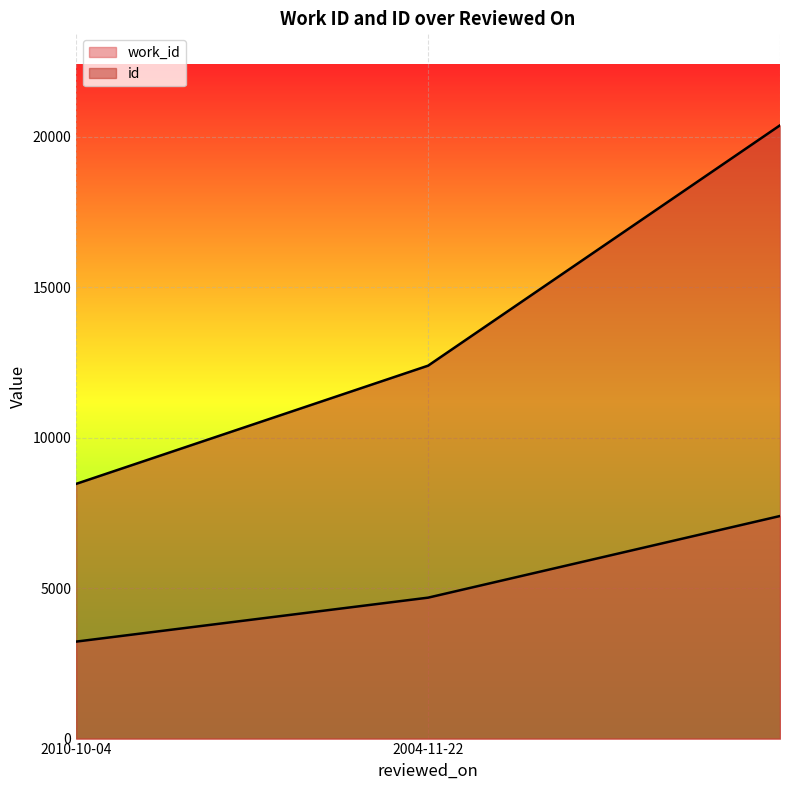

What is the approximate value of id at , to the nearest 10?

20390